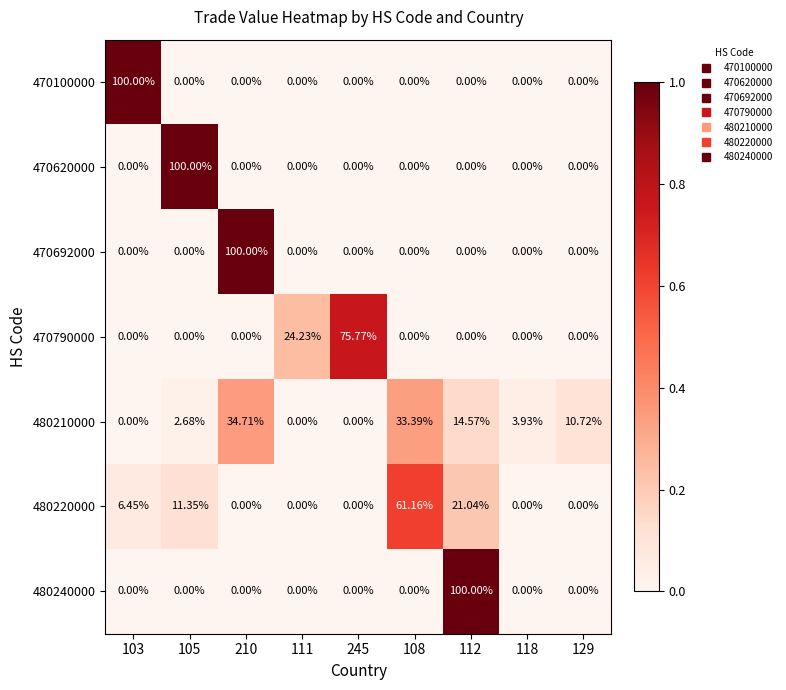

How many values in 470692000 are above zero?

1